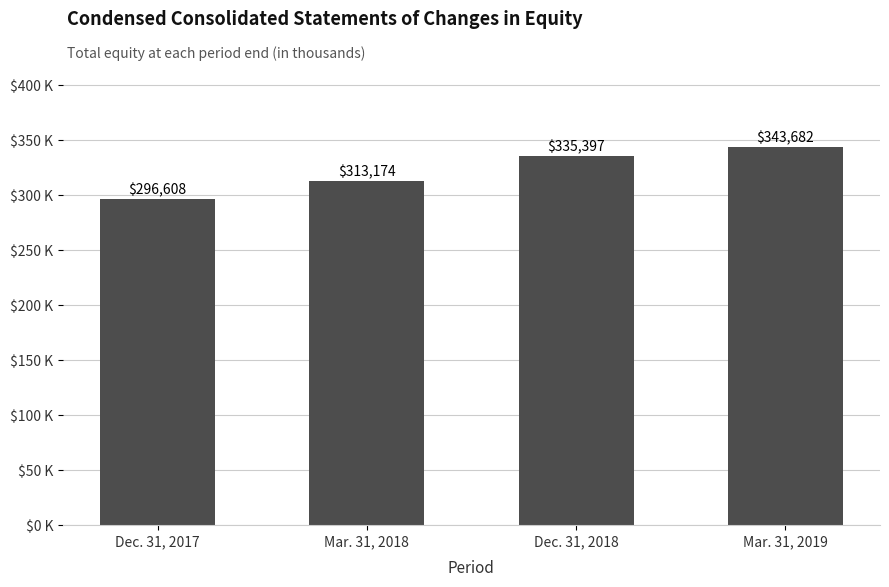

What is the difference between the values at Mar. 31, 2019 and Mar. 31, 2018?

30508